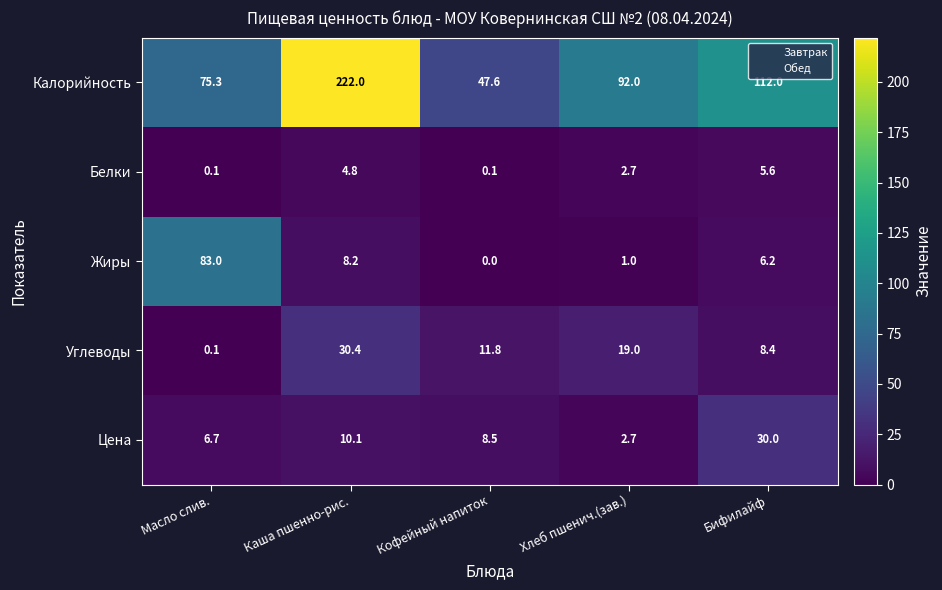

What is the average value of the Углеводы series?

13.9